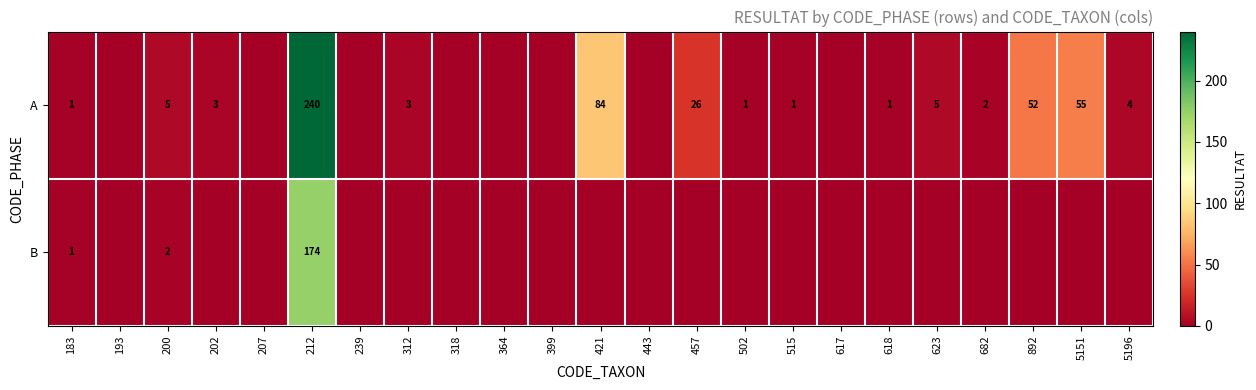

True or false: A has a value of 53 at 421.

False